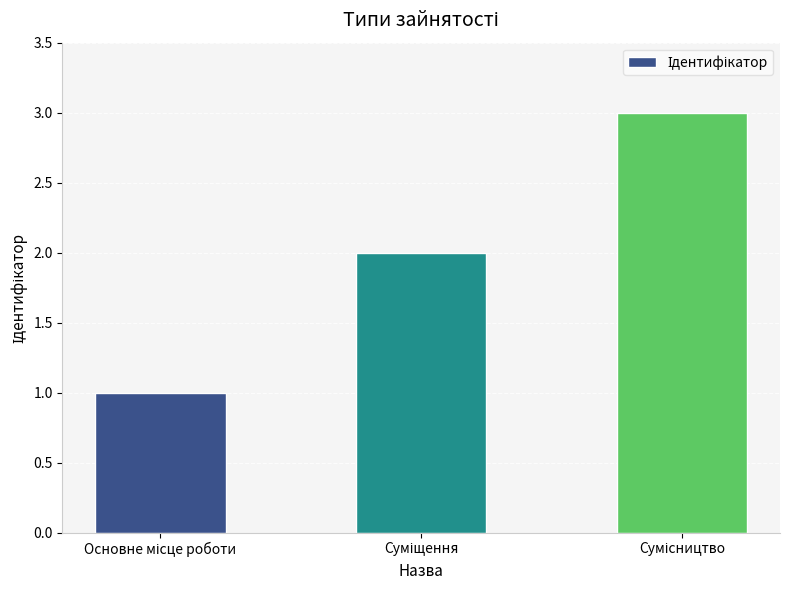

What is the average value?

2